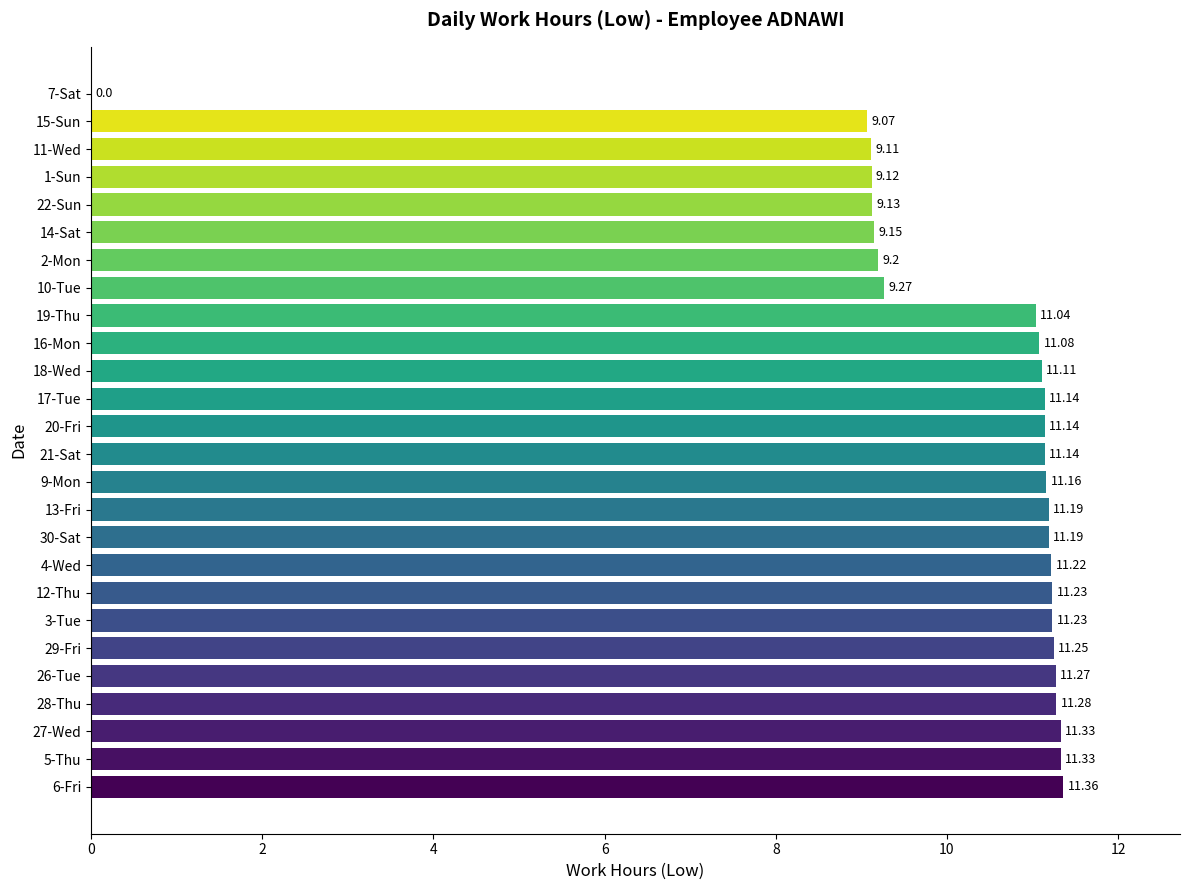

Between 29-Fri and 19-Thu, which is larger?

29-Fri